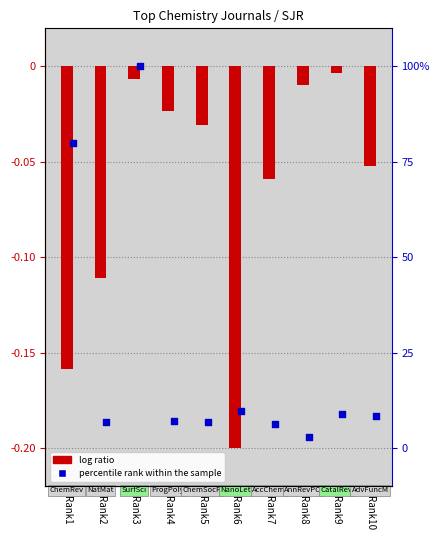

Which series contains the lowest Y value?

log ratio